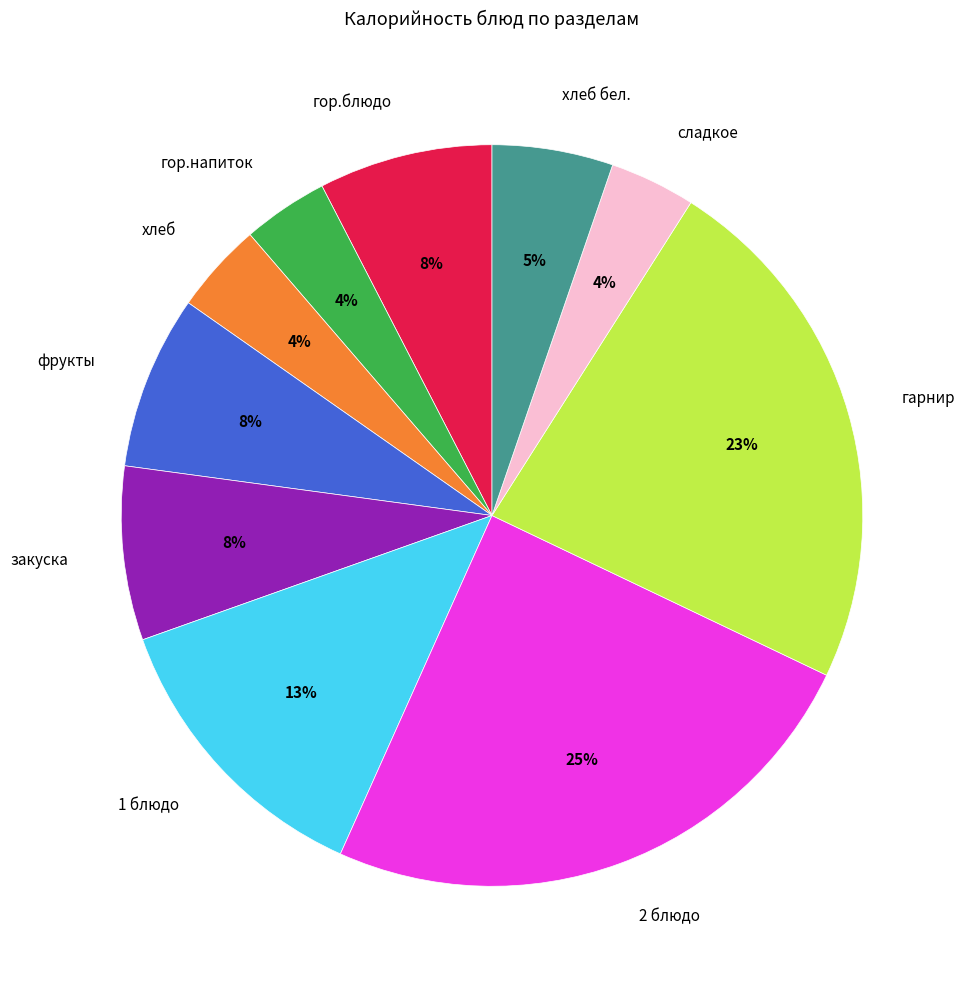

What is the largest slice in the pie chart?

2 блюдо